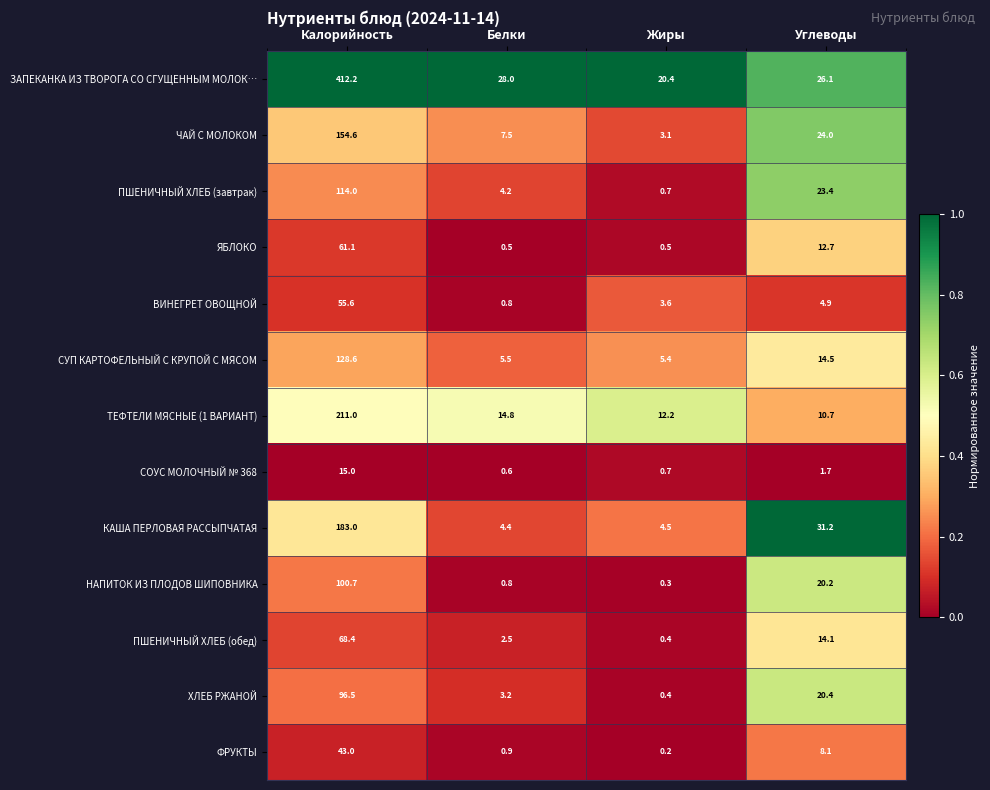

What is the approximate value of НАПИТОК ИЗ ПЛОДОВ ШИПОВНИКА at Углеводы?

20.2